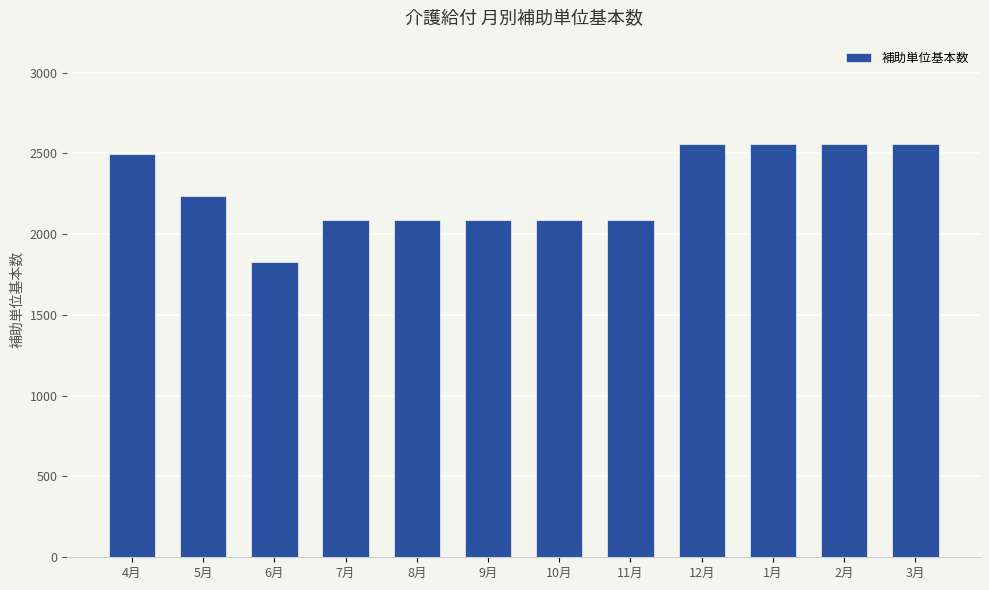

Reading left to right, what are all the values shown in this chart?

4月=2498	5月=2233	6月=1828	7月=2090	8月=2090	9月=2090	10月=2090	11月=2090	12月=2558	1月=2558	2月=2558	3月=2558